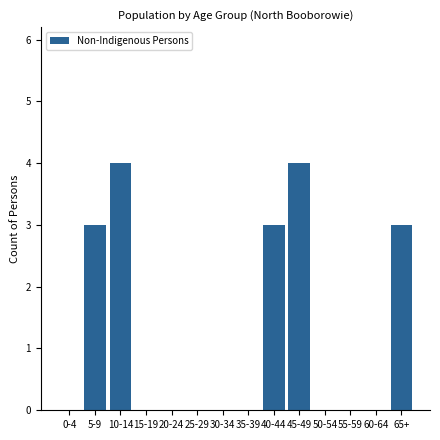

Reading left to right, list all the values displayed in this chart.

0-4=0	5-9=3	10-14=4	15-19=0	20-24=0	25-29=0	30-34=0	35-39=0	40-44=3	45-49=4	50-54=0	55-59=0	60-64=0	65+=3